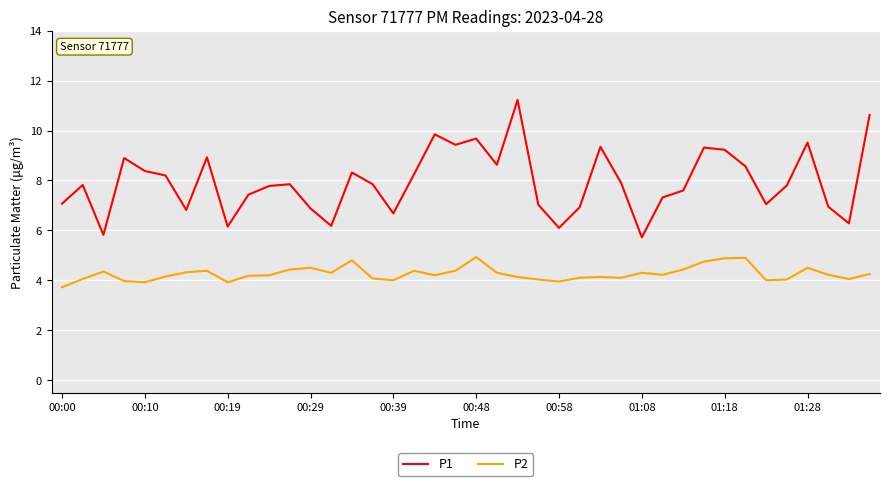

Which series has the widest spread of values?

P1